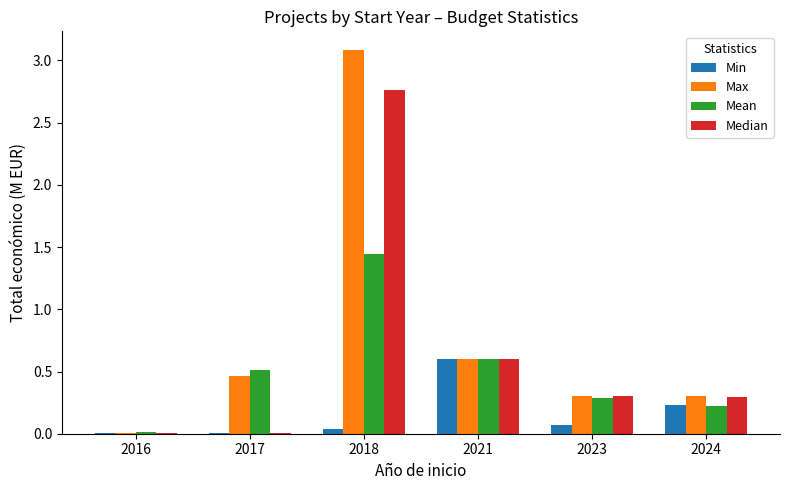

Between 2021 and 2024, which series saw the biggest shift?

Mean